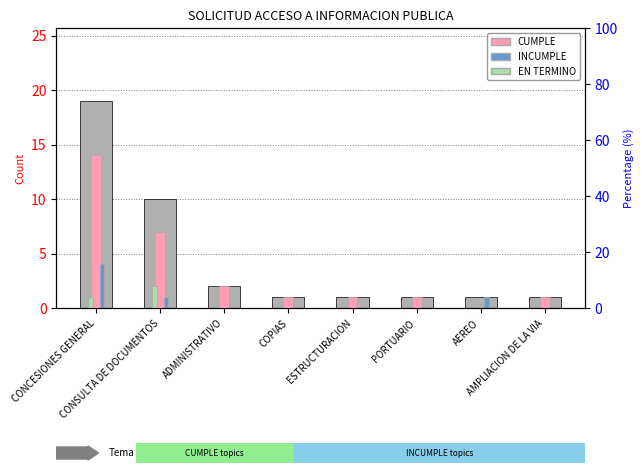

What is the total value across all series at CONSULTA DE DOCUMENTOS?

10